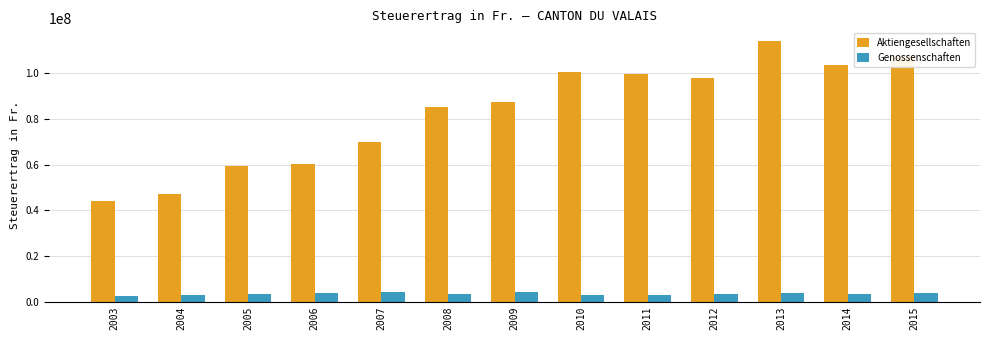

Rank the series by their average value, from lowest to highest.

Genossenschaften, Aktiengesellschaften